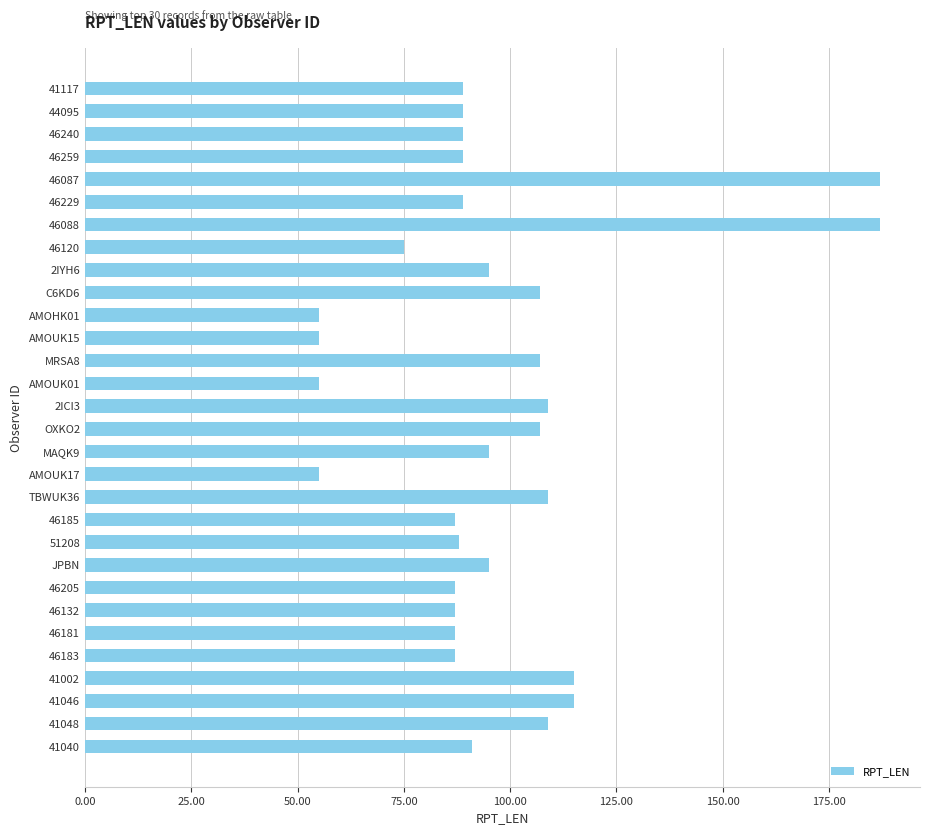

What is the difference between the maximum and second lowest values?

132